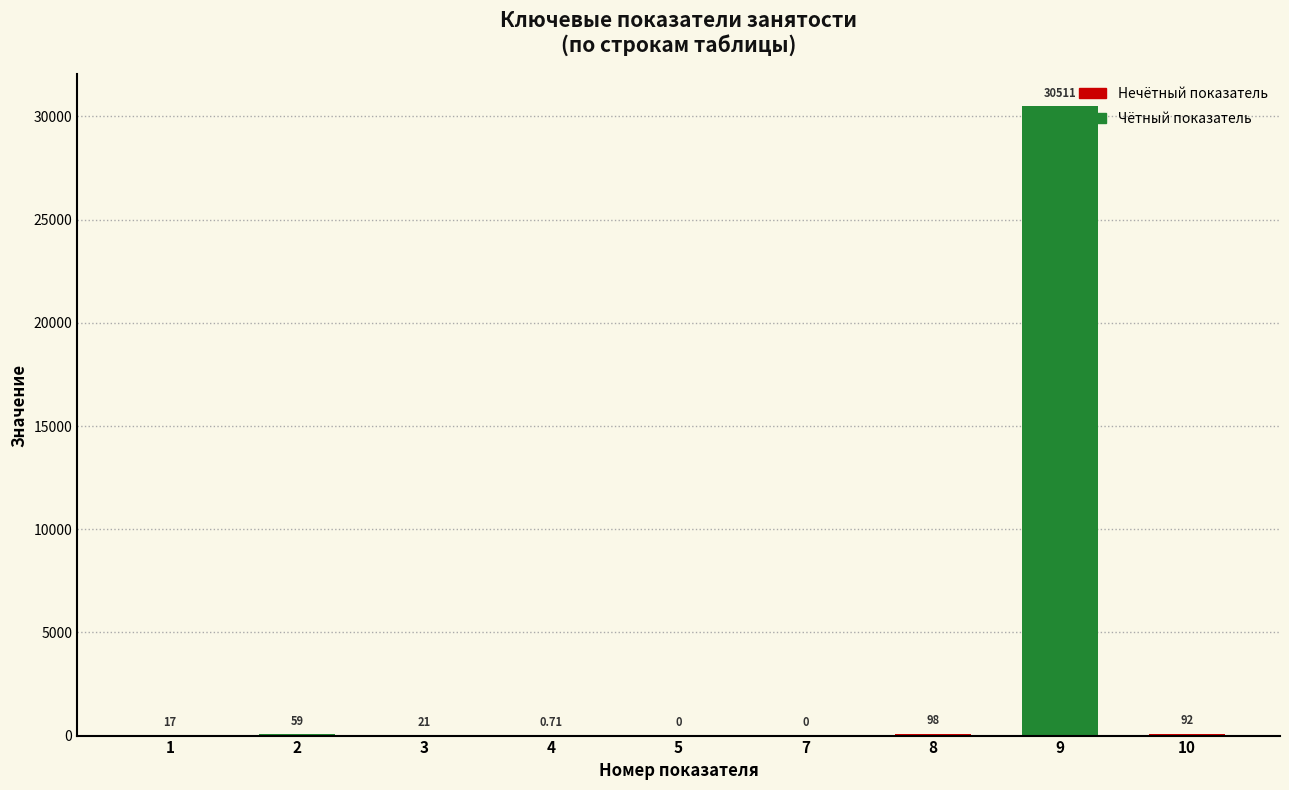

What is the sum of the values at 2 and 9?

30570.0